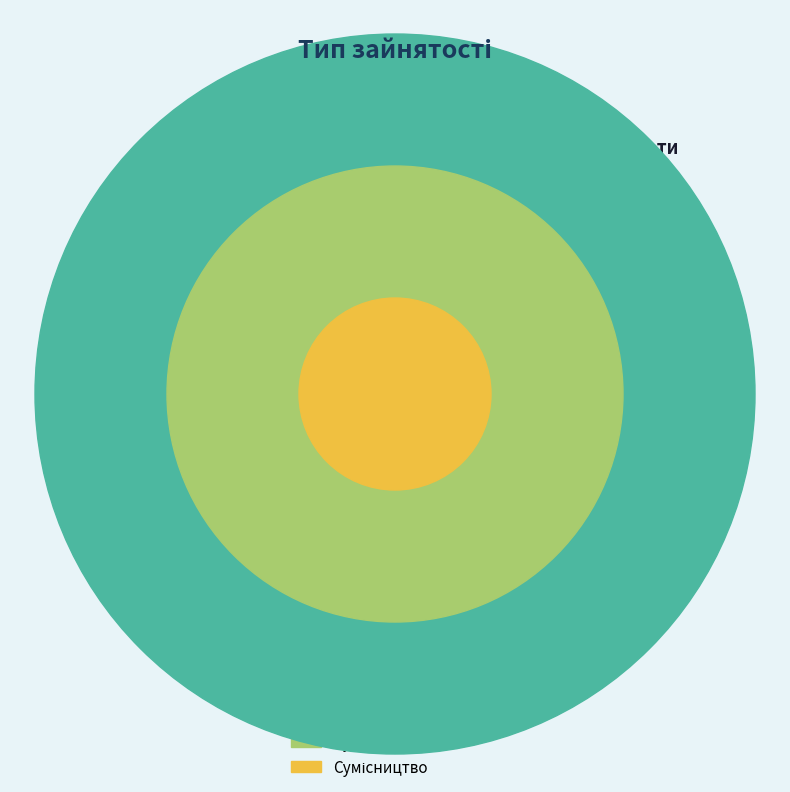

What is the change in value from Основне місце роботи to Сумісництво?

+2